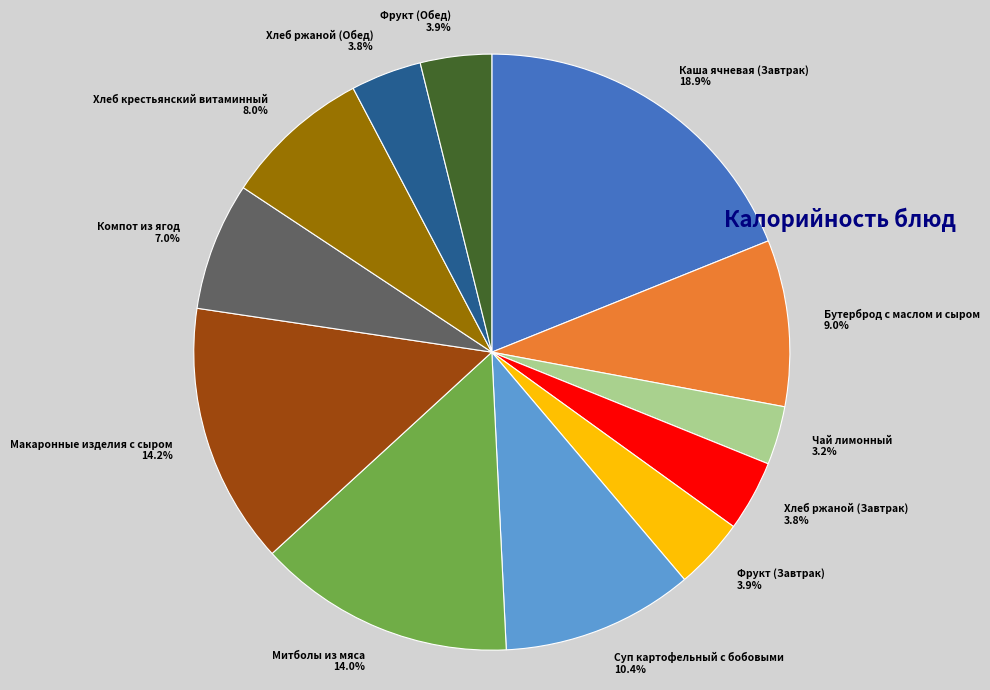

What portion of the pie excludes Компот из ягод?

93.0%